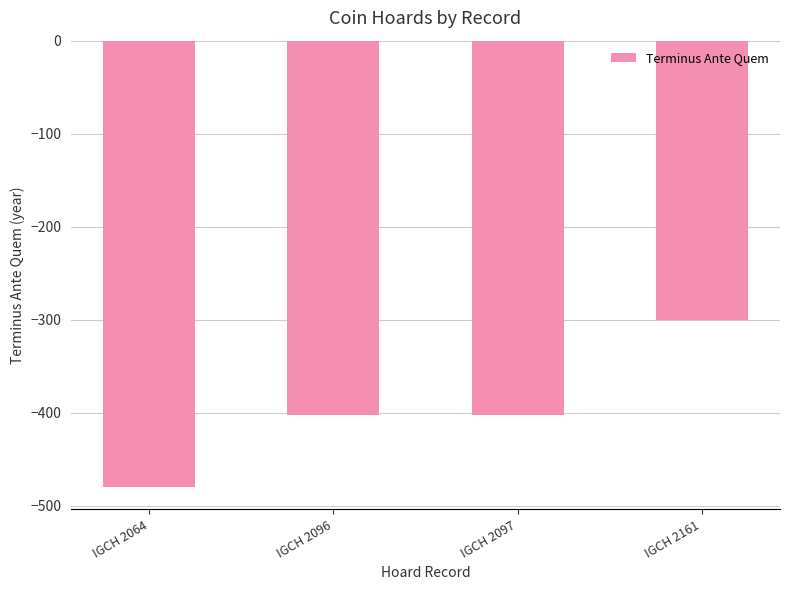

Reading left to right, extract all data points from this chart.

-480	-403	-403	-300